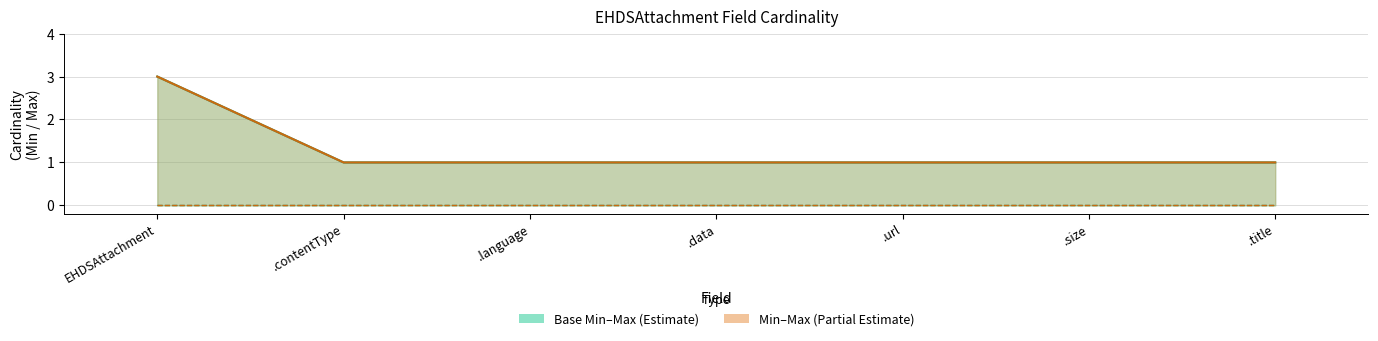

Where is Base Max nearest to the value 2?

EHDSAttachment